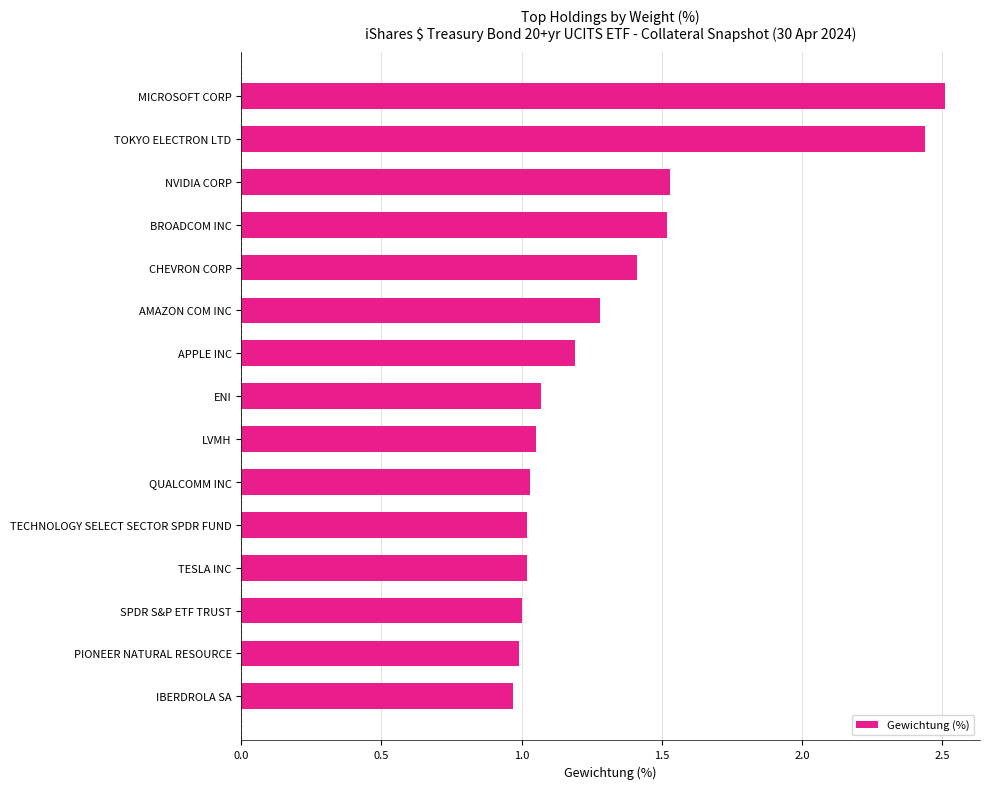

What is the change in value from MICROSOFT CORP to ENI?

-1.4